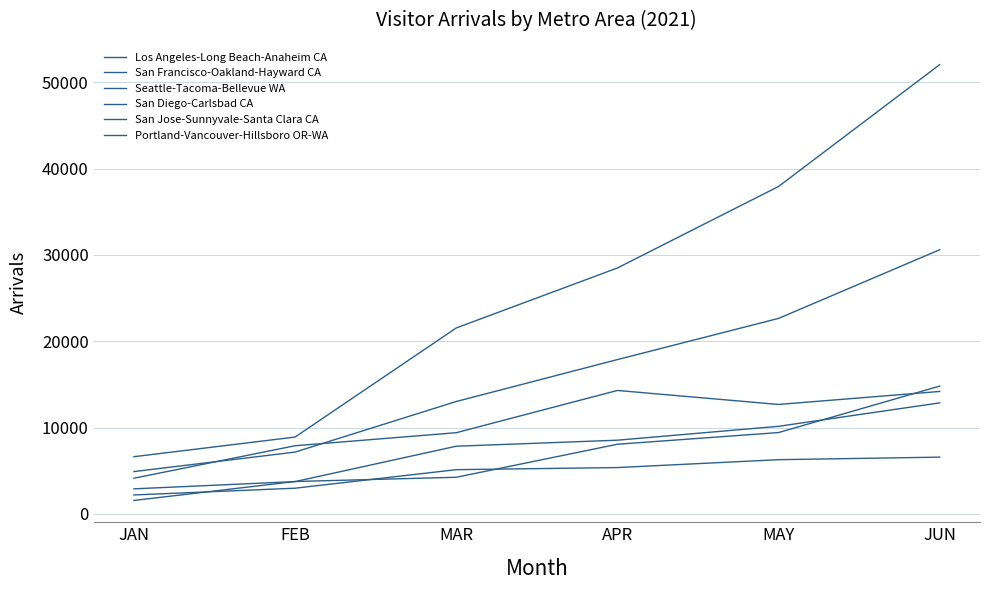

Is this an area chart (filled region under the line)?

No